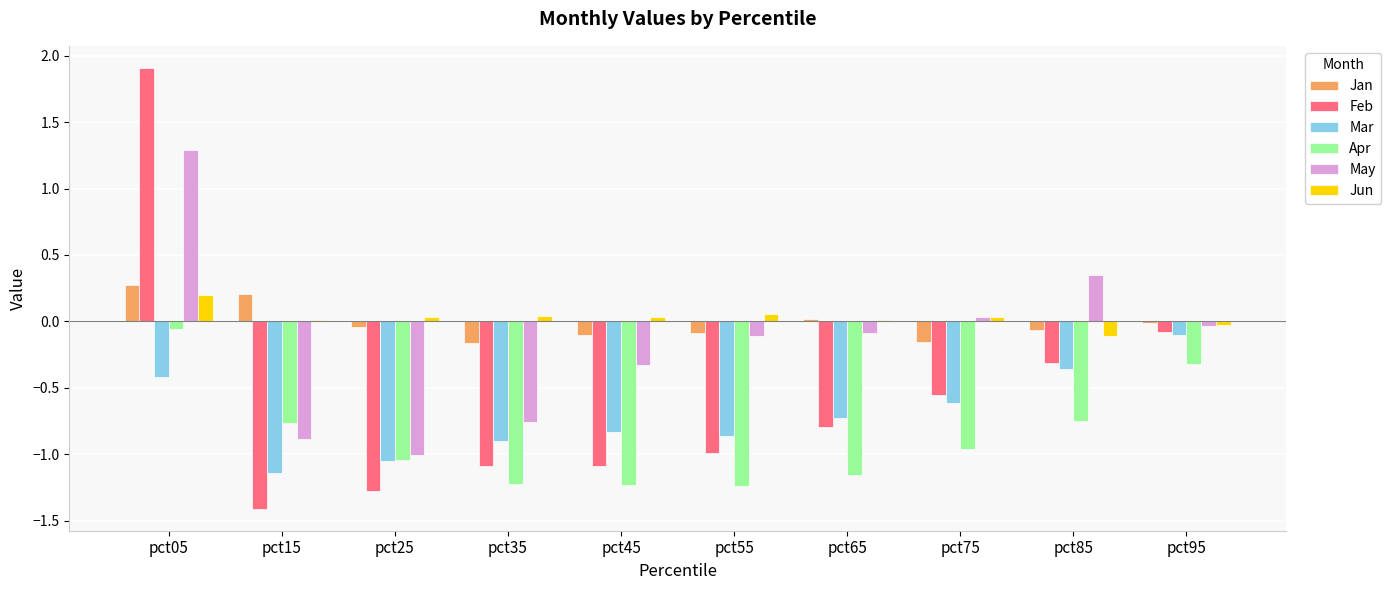

Which series has the largest total across all categories?

Jun